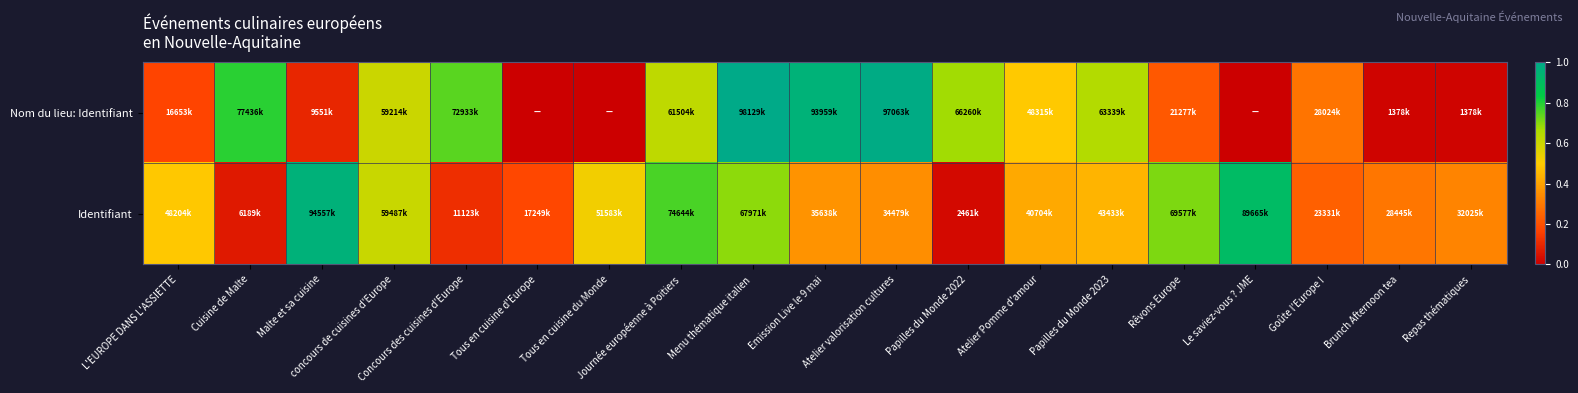

List the series in order of their peak value, lowest first.

Identifiant, Nom du lieu: Identifiant